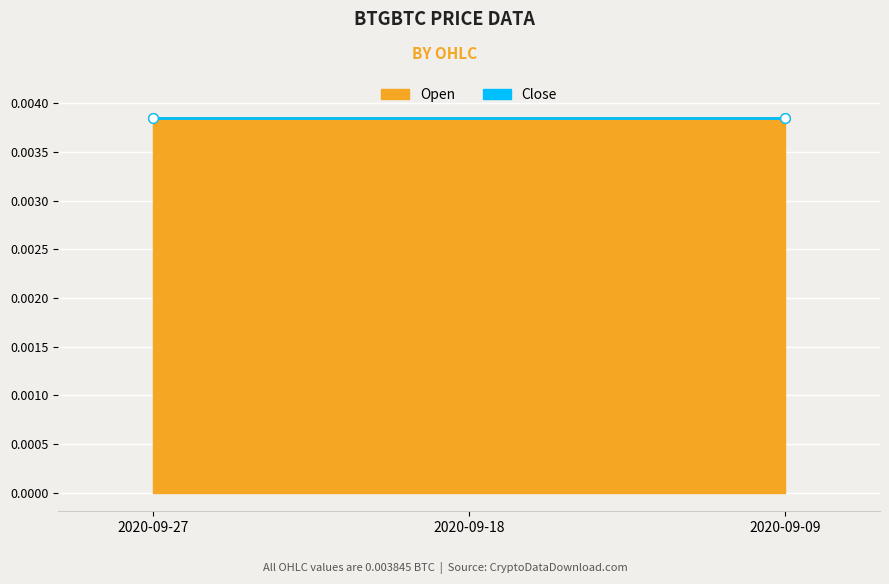

Does the chart display data point markers on the line(s)?

No